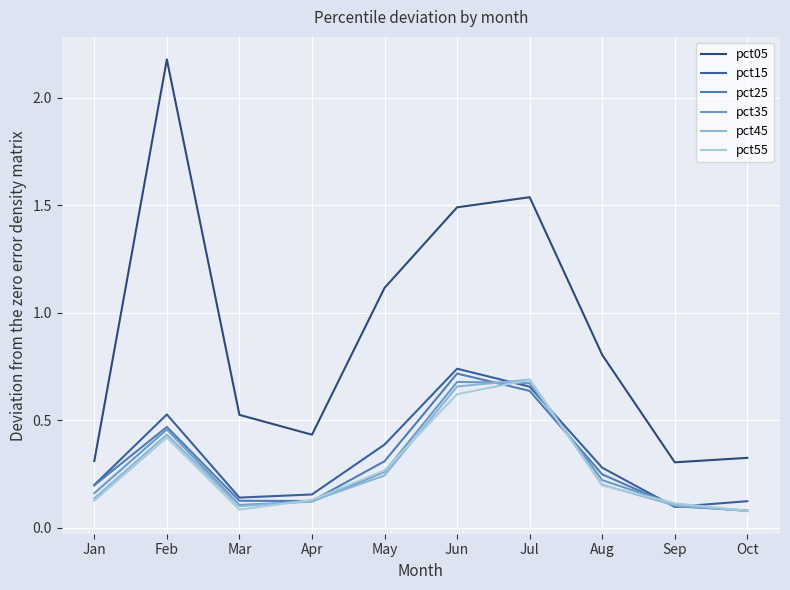

Which category has the lowest value in the pct45 series?

Oct